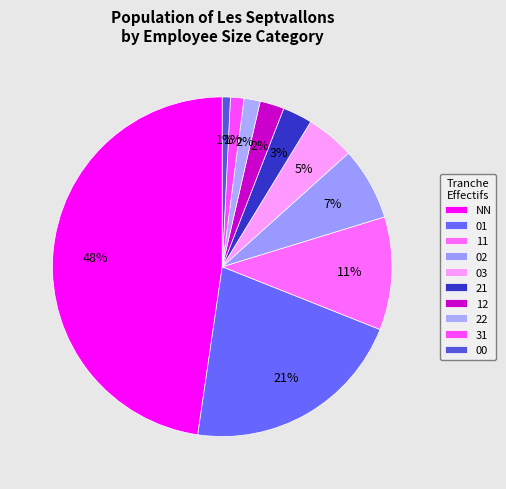

Which has a higher value, NN or 21?

NN